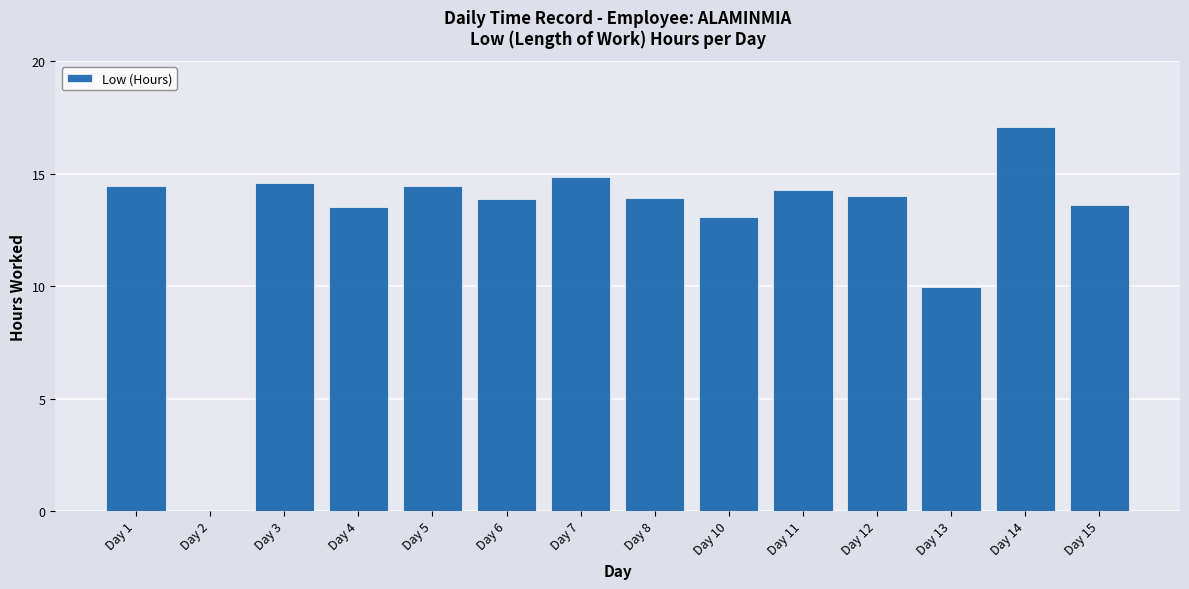

How many data points are above 14?

7